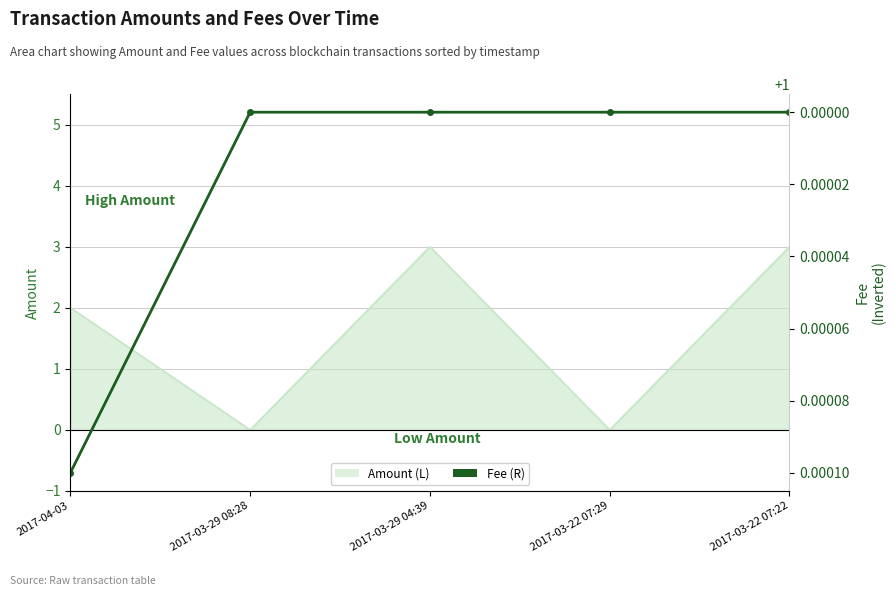

At which category does the chart reach its minimum across all series?

2017-03-29 08:28